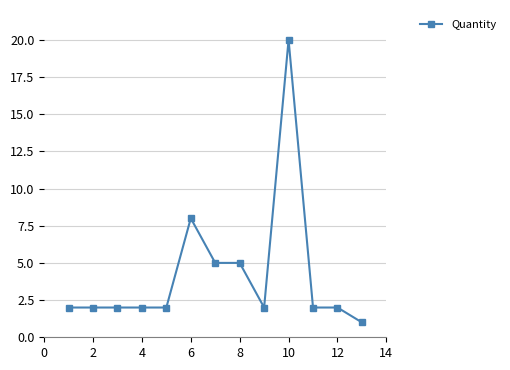

What is the value of the 7th point from the left?

5